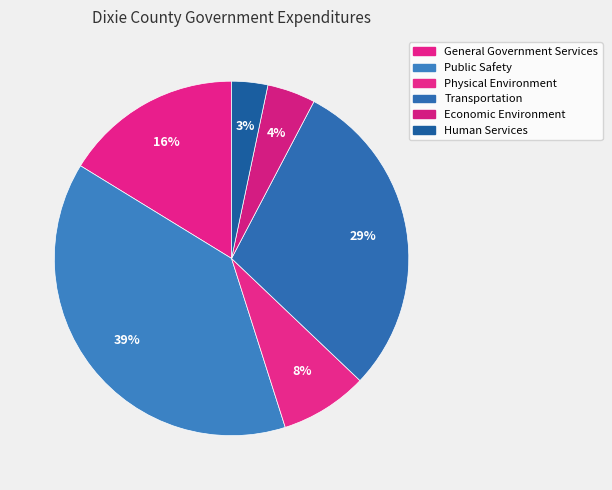

What percentage is the Economic Environment slice, to the nearest percent?

4%